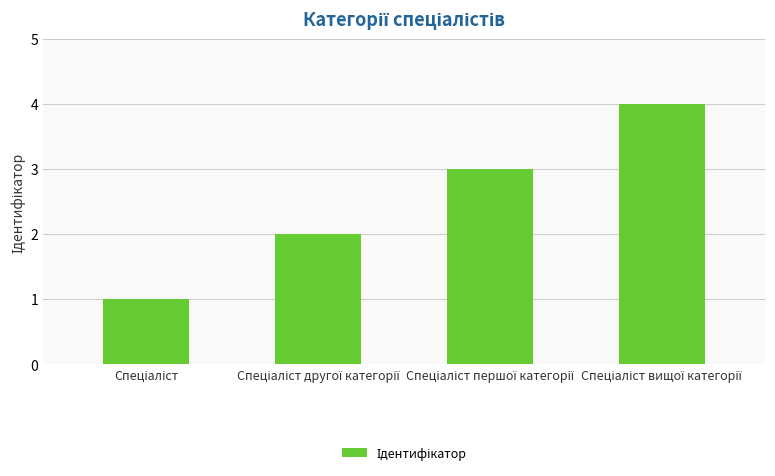

Reading left to right, what are all the values shown in this chart?

1	2	3	4